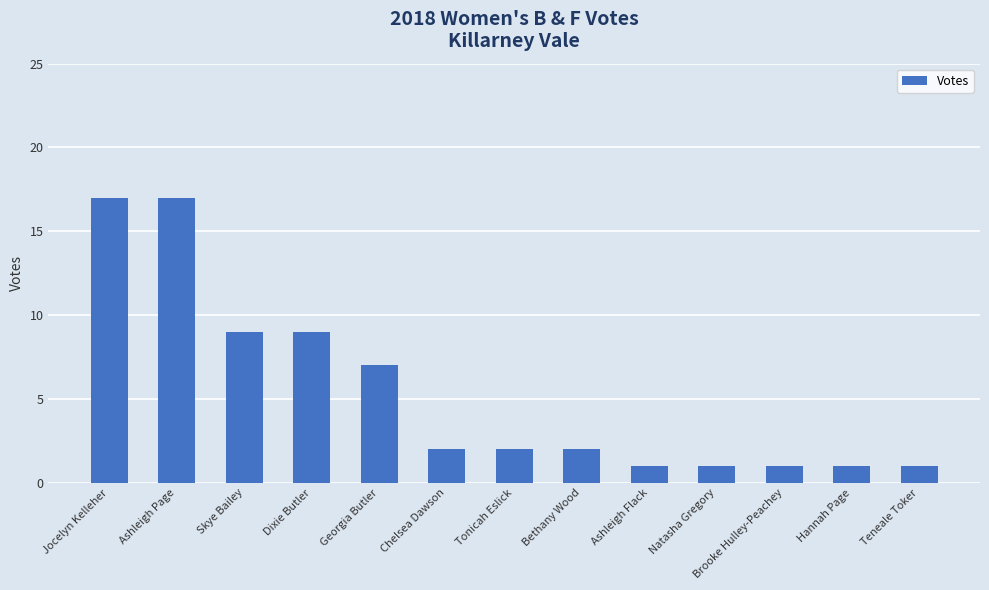

What is the label of the 3rd bar from the left?

Skye Bailey